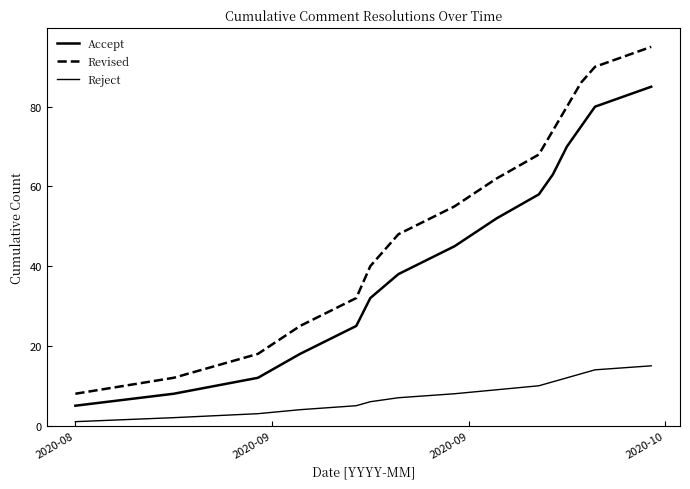

Does the chart have visible grid lines?

No